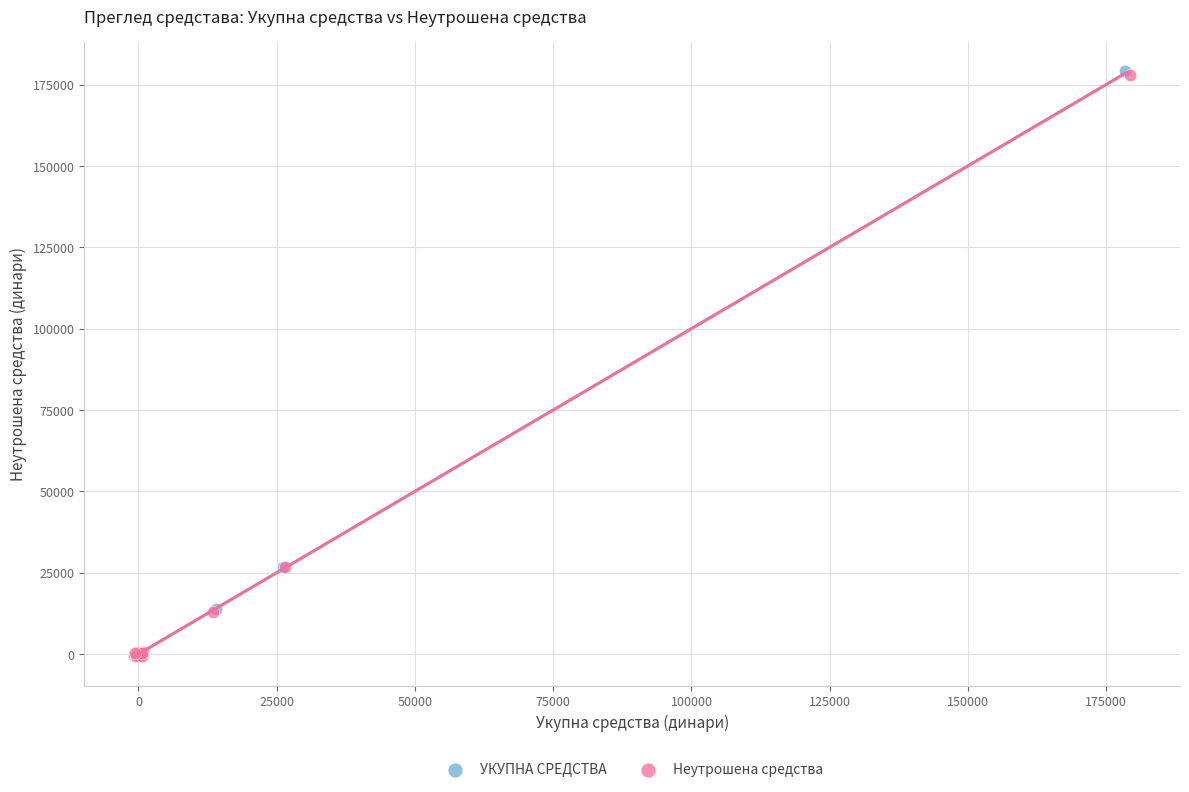

Which series has the widest spread of Y values?

УКУПНА СРЕДСТВА